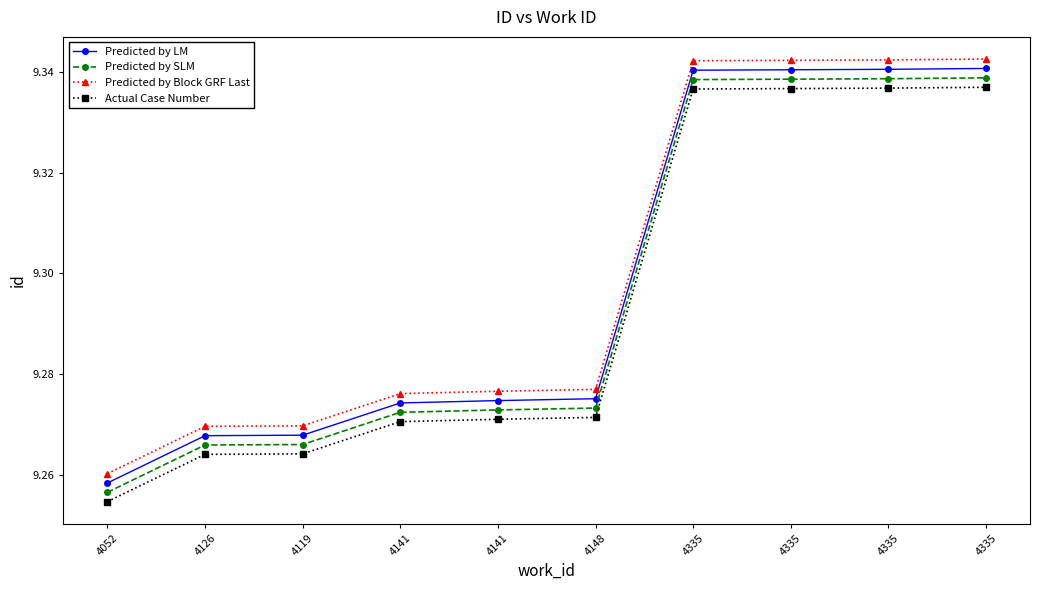

At how many categories does at least one series exceed 9?

10